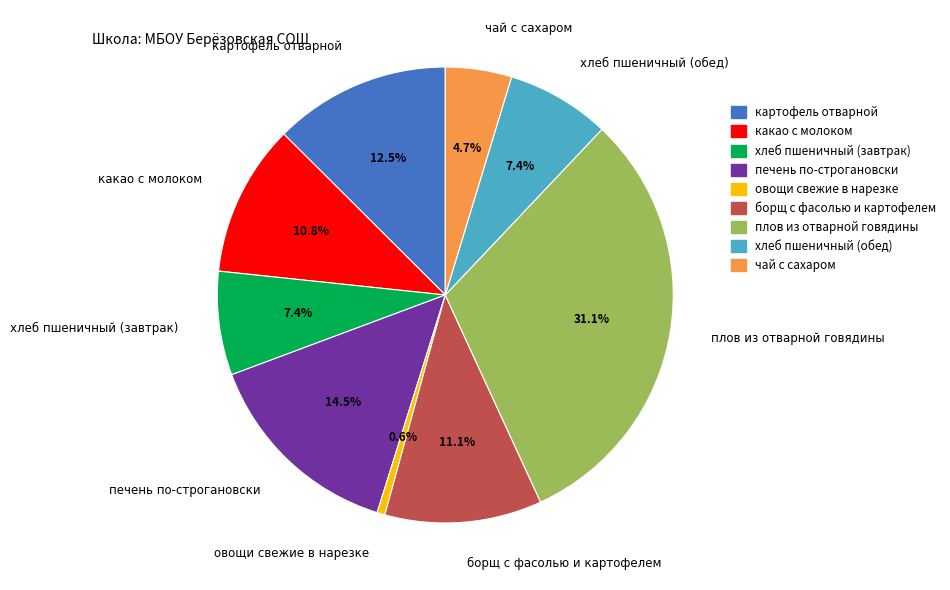

Which slice is the smallest?

овощи свежие в нарезке